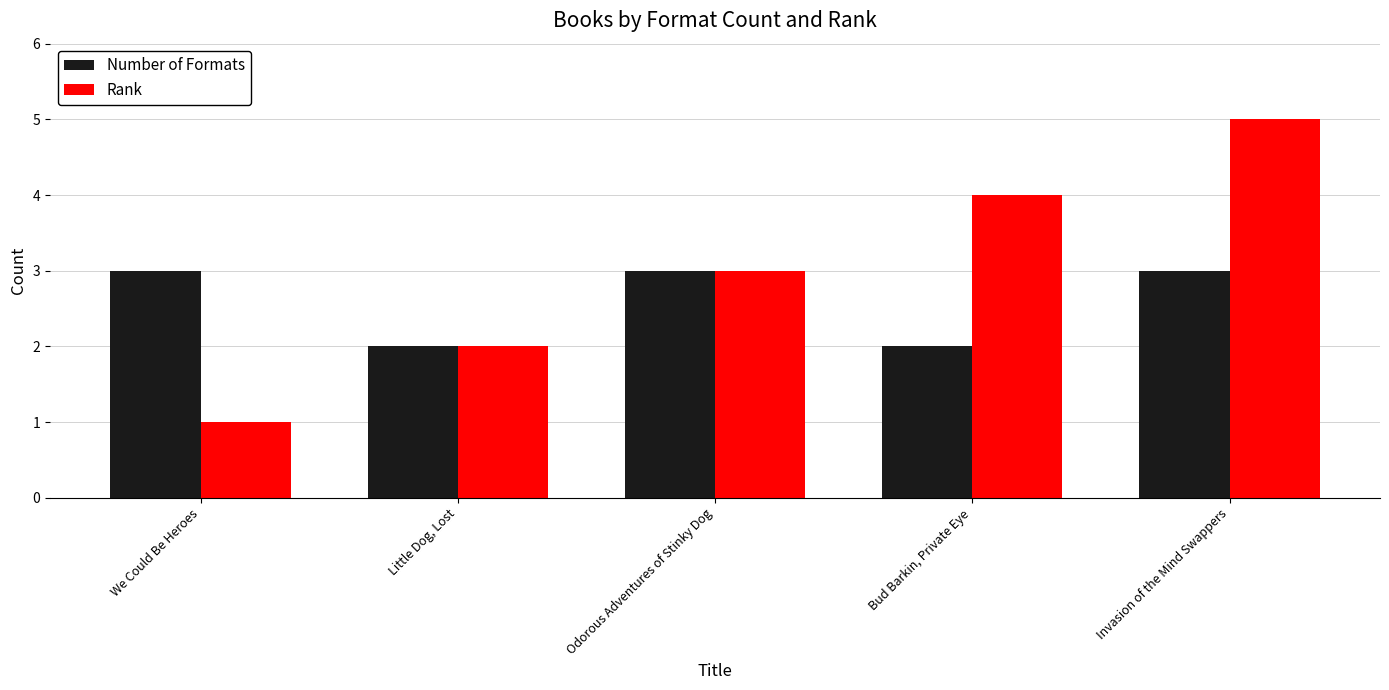

Count the Number of Formats values in the range 2 to 3.

5